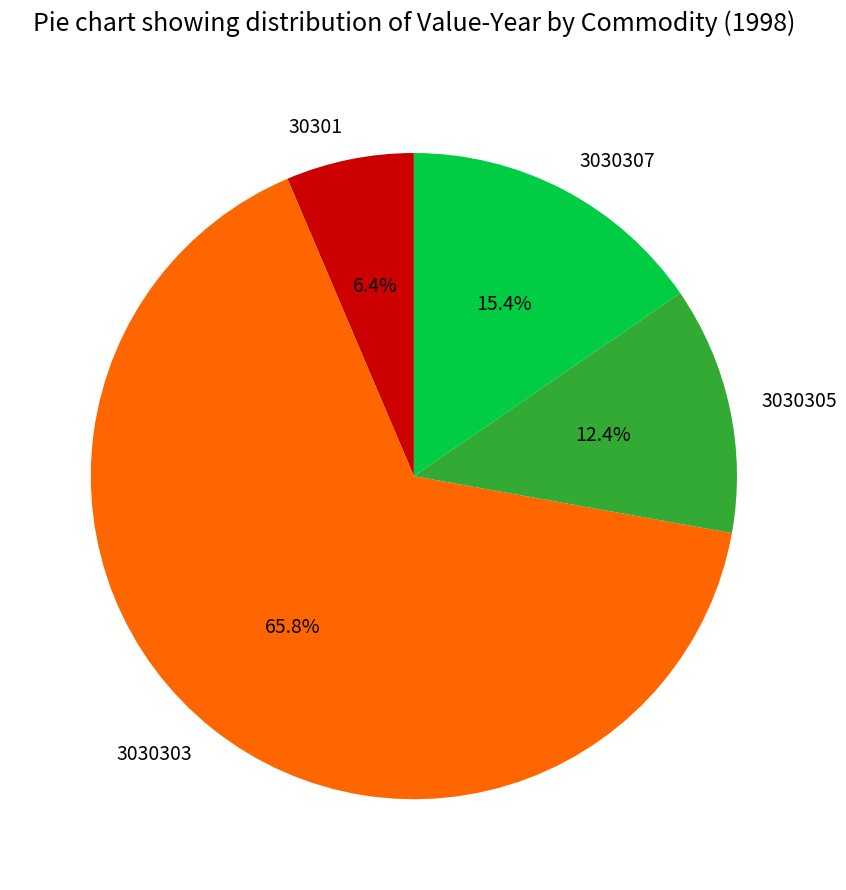

Is it true that 3030303 is 81% of the pie?

False